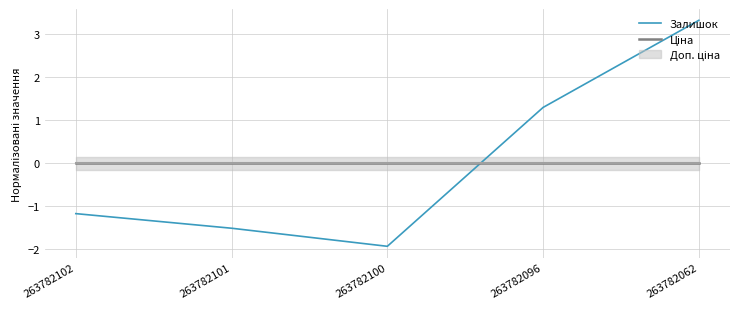

True or false: Залишок has more than 1 interior local peaks.

False